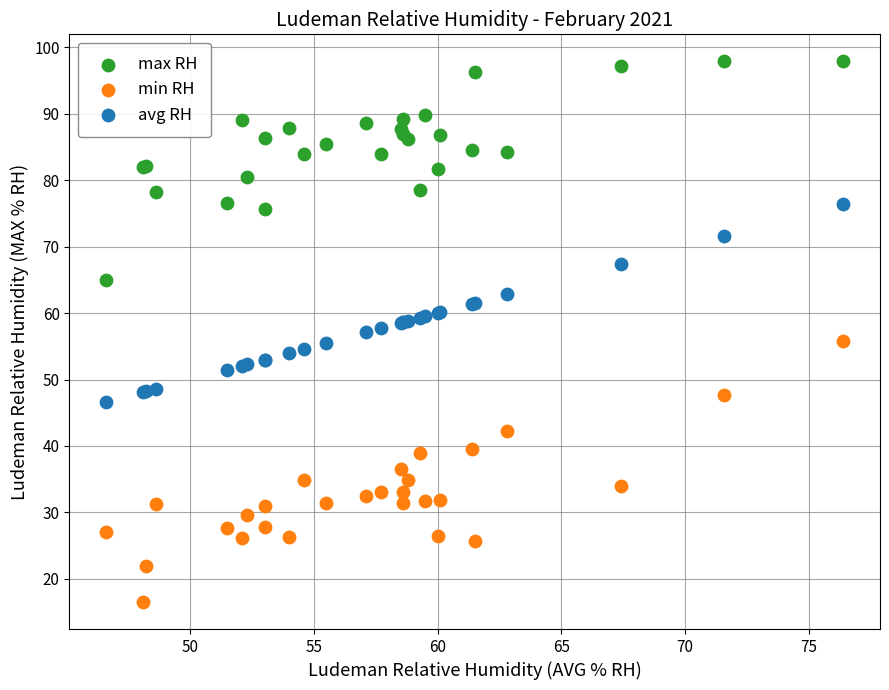

Which series reaches the minimum Y coordinate?

min RH